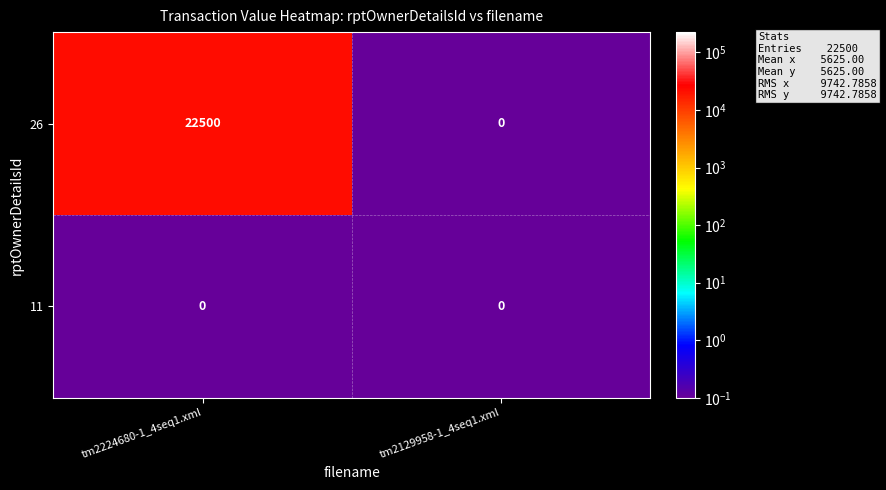

Which series has the largest range (max minus min)?

26